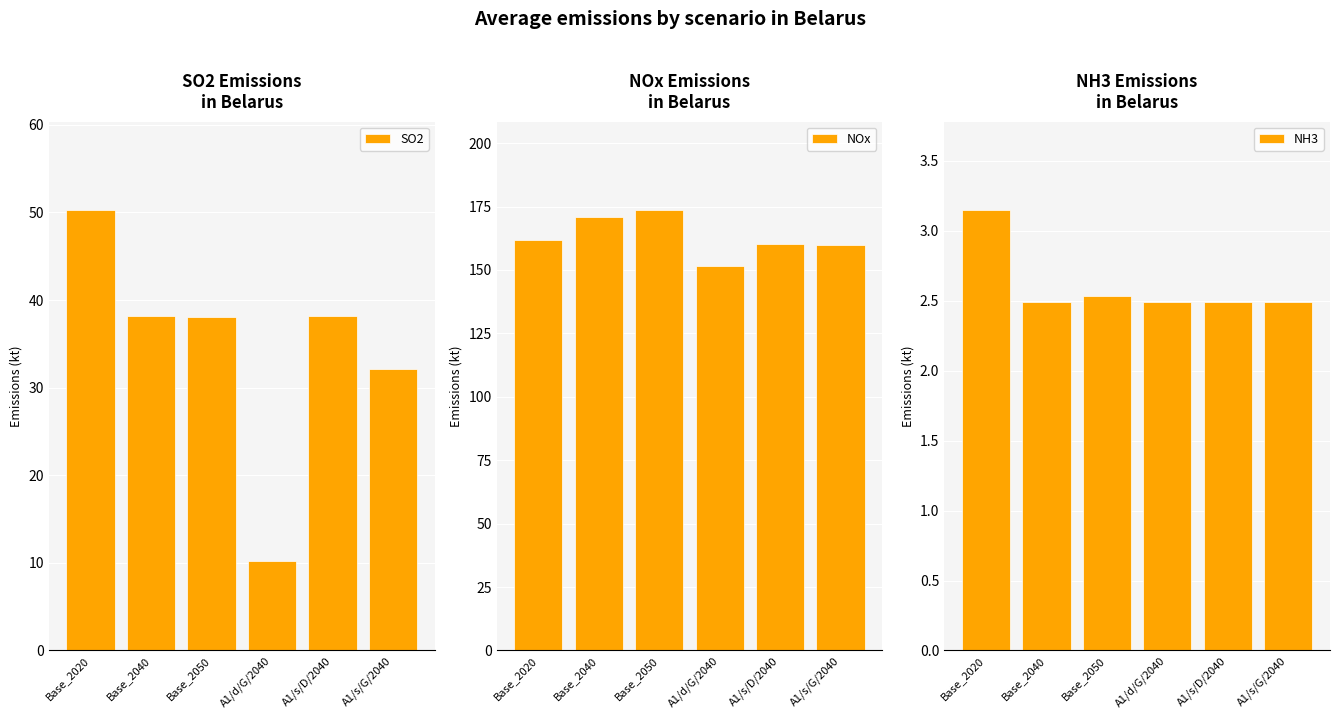

What is the sum of the NH3 values at A1/d/G/2040 and Base_2020?

5.6